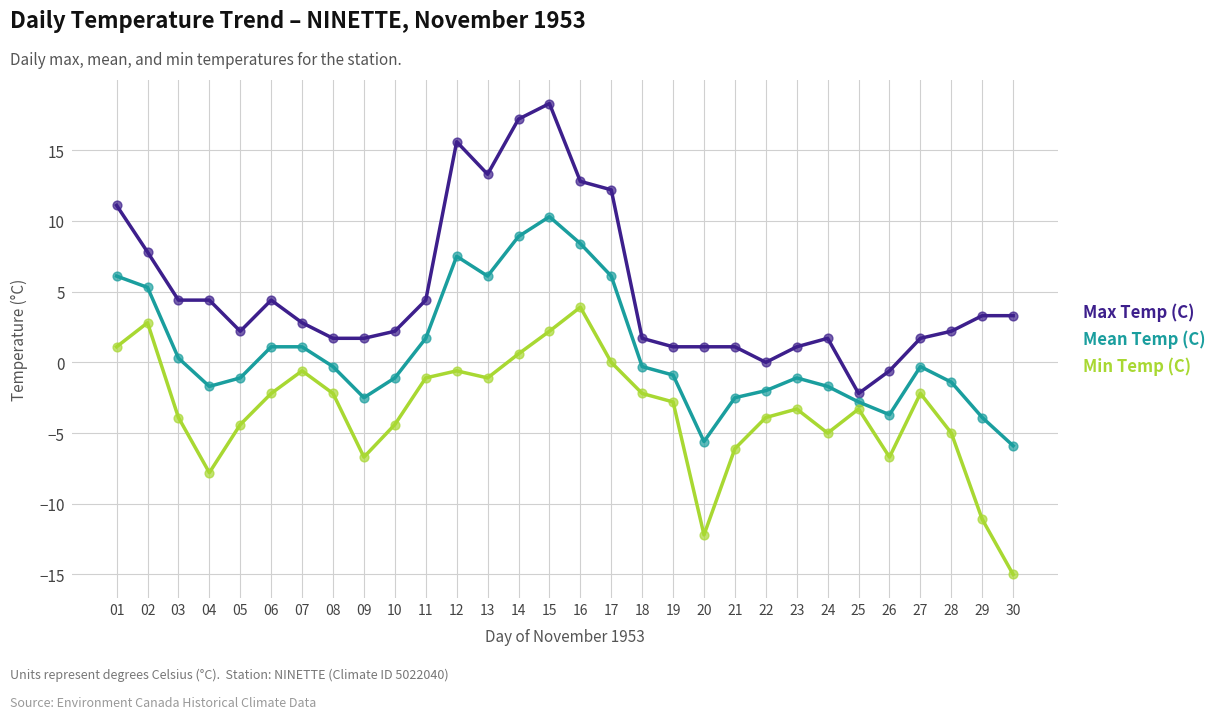

Between 02 and 23, which series saw the biggest shift?

Max Temp (C)